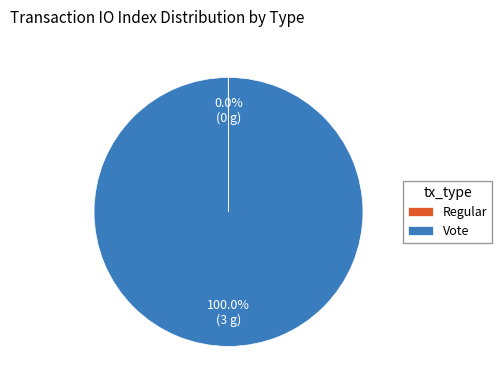

Is Vote the majority of the pie?

Yes